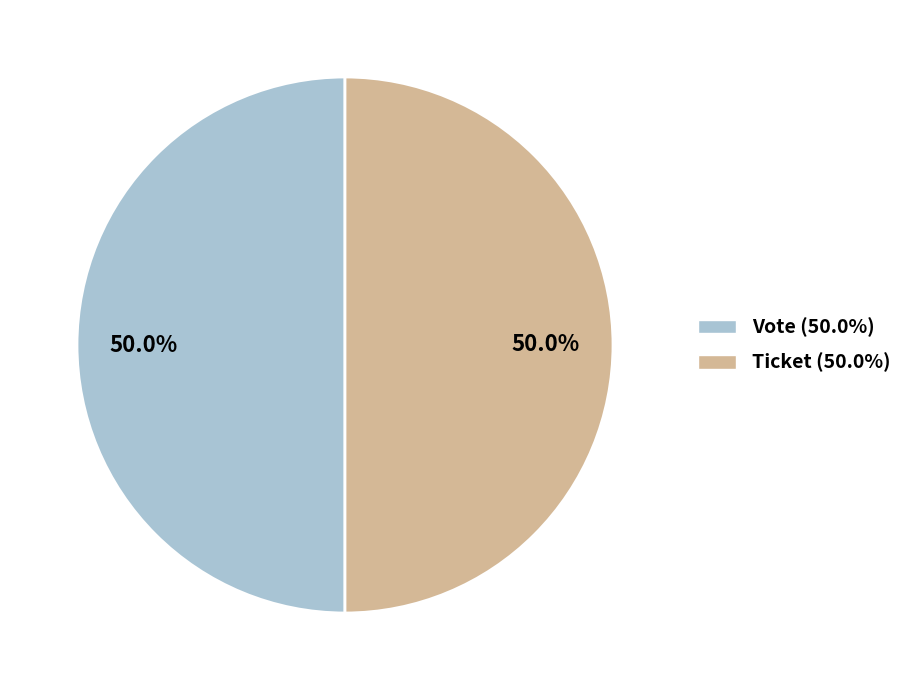

What is the total percentage of Vote (50.0%) and Ticket (50.0%)?

100.0%